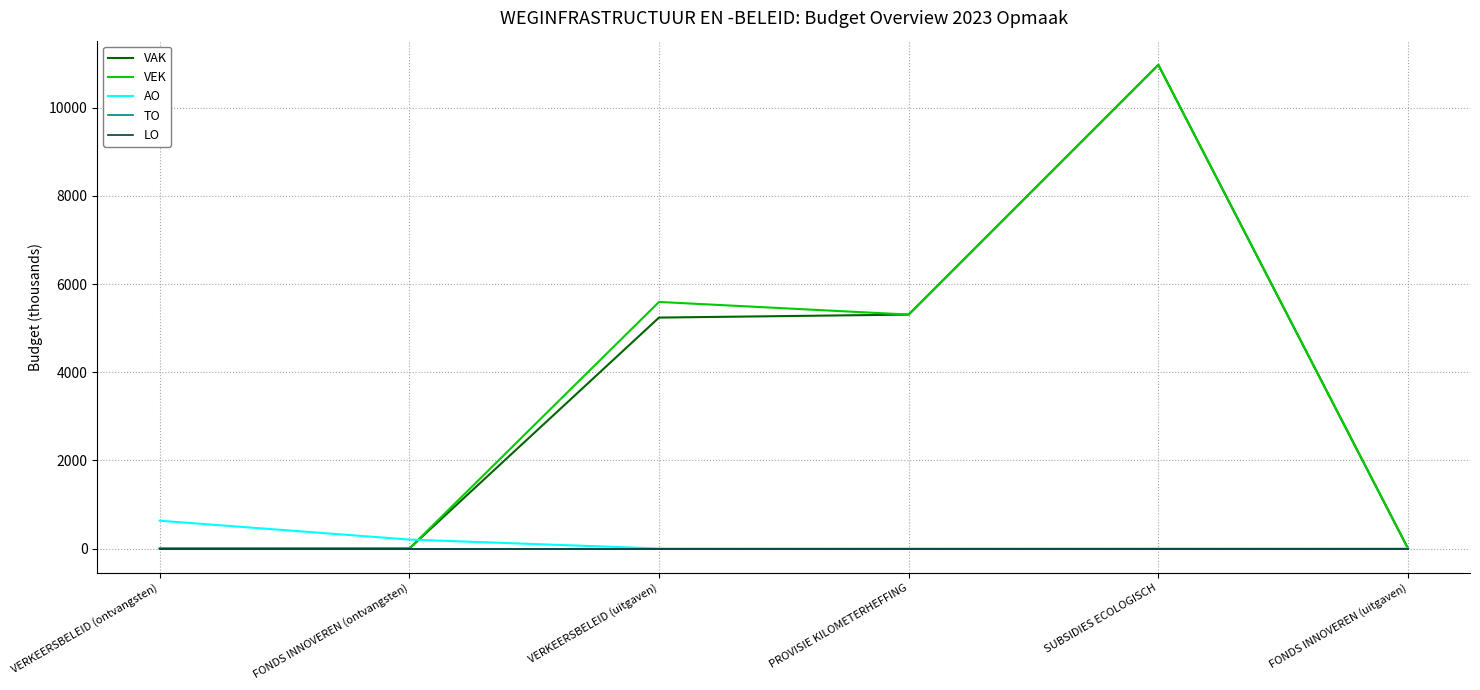

At which label does VAK reach its minimum?

VERKEERSBELEID (ontvangsten)